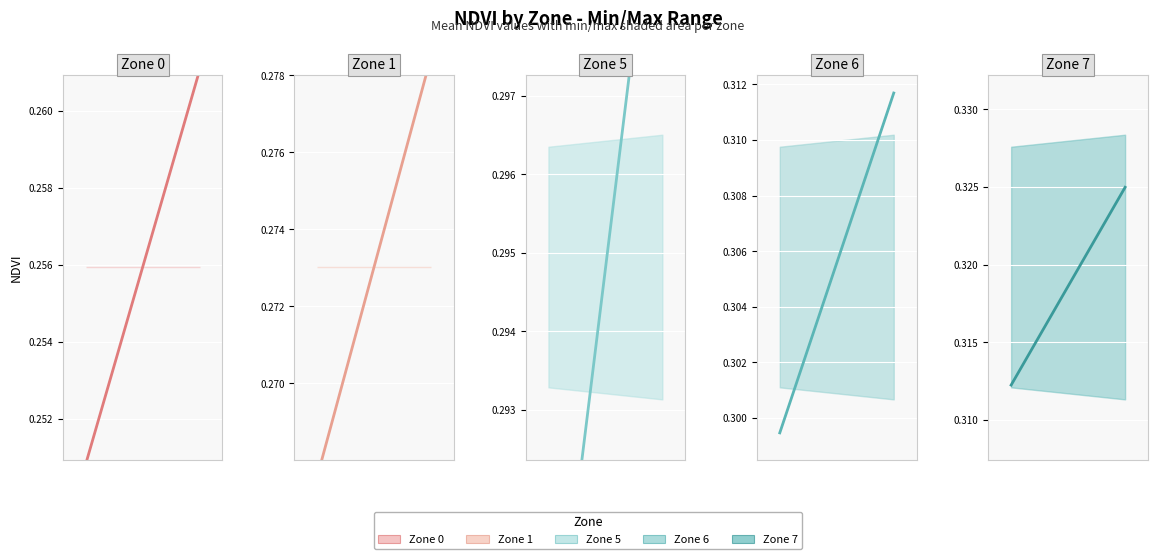

At which category is the sum across all series the highest?

1